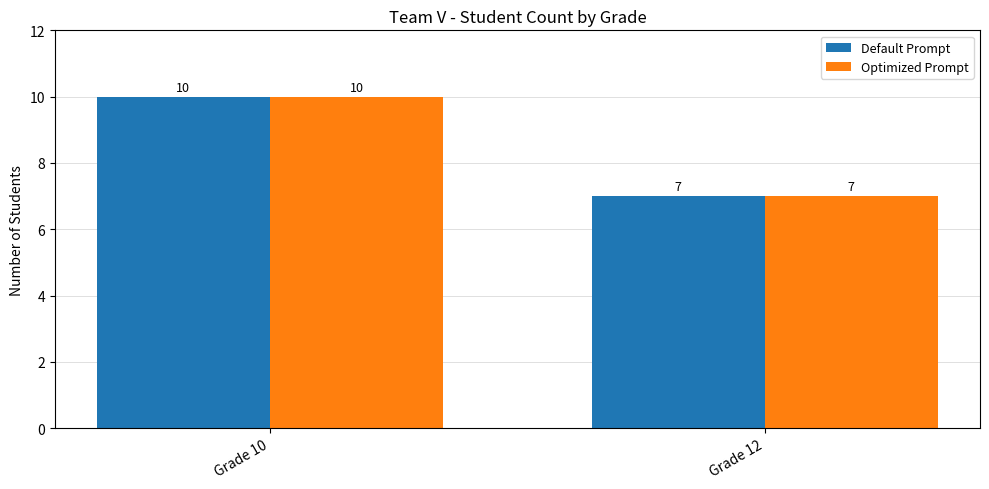

Reading left to right, list all the values displayed in this chart.

Default Prompt: 10	7
Optimized Prompt: 10	7